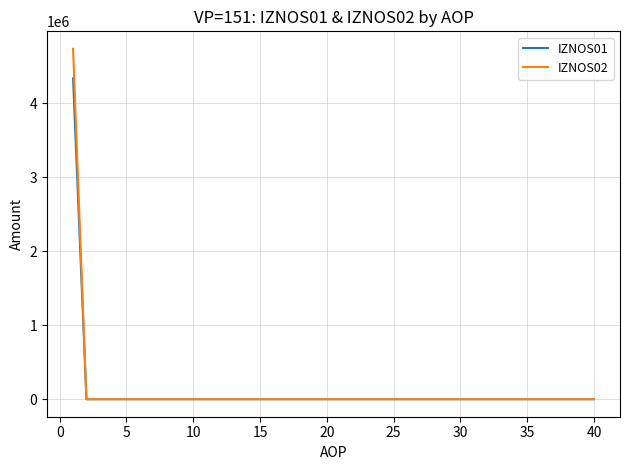

Reading right to left, list all the values displayed in this chart.

IZNOS01: 0.0	0.0	0.0	0.0	0.0	0.0	0.0	0.0	0.0	0.0	0.0	0.0	0.0	0.0	0.0	0.0	0.0	0.0	0.0	0.0	0.0	0.0	0.0	0.0	0.0	0.0	0.0	0.0	0.0	0.0	0.0	0.0	0.0	0.0	0.0	0.0	0.0	0.0	0.0	4335982.0
IZNOS02: 0.0	0.0	0.0	0.0	0.0	0.0	0.0	0.0	0.0	0.0	0.0	0.0	0.0	0.0	0.0	0.0	0.0	0.0	0.0	0.0	0.0	0.0	0.0	0.0	0.0	0.0	0.0	0.0	0.0	0.0	0.0	0.0	0.0	0.0	0.0	0.0	0.0	0.0	0.0	4734891.7